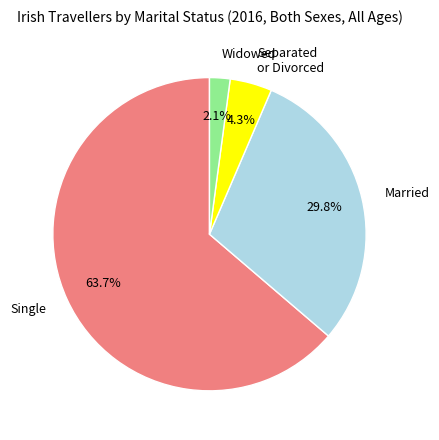

To the nearest percent, what is the average slice percentage?

25%